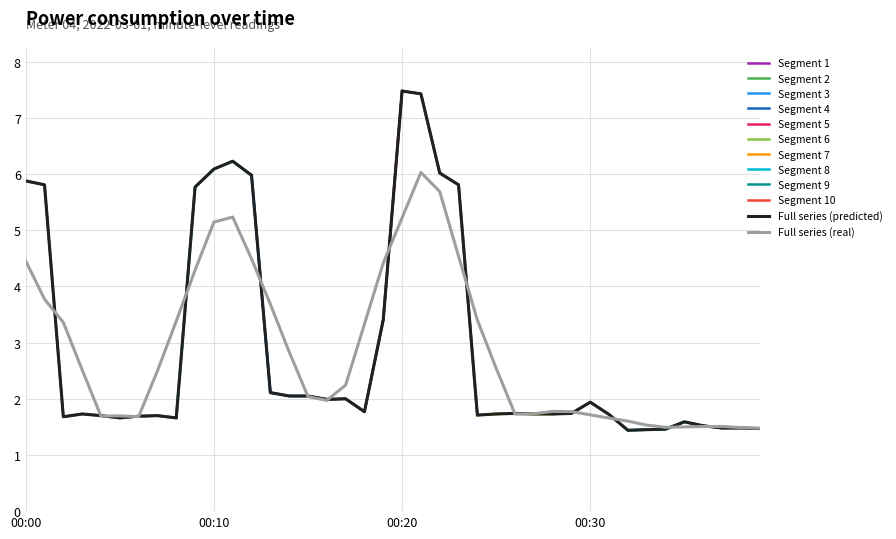

At which category does the chart reach its minimum across all series?

00:32